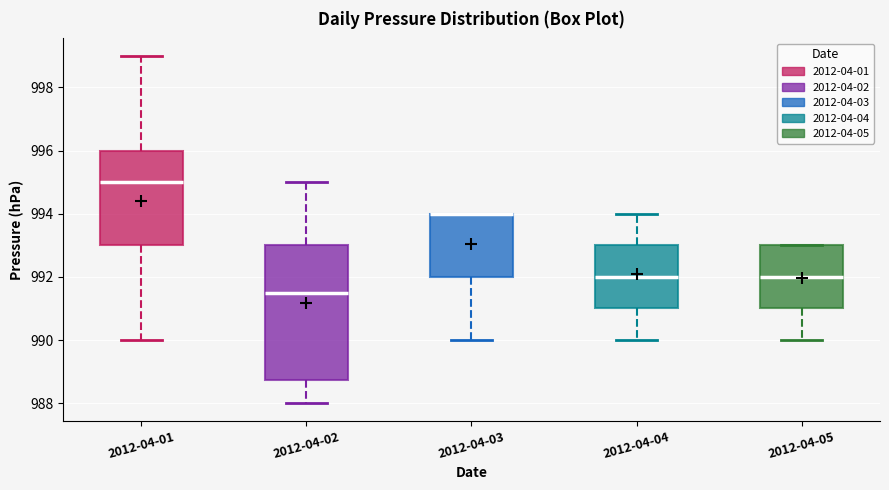

Reading left to right, read every box against the y-axis: the position of its median line, the range the box covers, and the ends of its whiskers. The values are not printed on the chart, so give them approximately, as read against the axis.

2012-04-01: median 995.0, box 993.0 to 996.0, whiskers 990.0 to 999.0
2012-04-02: median 991.6, box 988.8 to 993.0, whiskers 988.0 to 995.0
2012-04-03: median 994.0 (drawn on the box's upper edge), box 992.0 to 994.0, whiskers 990.0 to 994.0
2012-04-04: median 992.0, box 991.0 to 993.0, whiskers 990.0 to 994.0
2012-04-05: median 992.0, box 991.0 to 993.0, whiskers 990.0 to 993.0